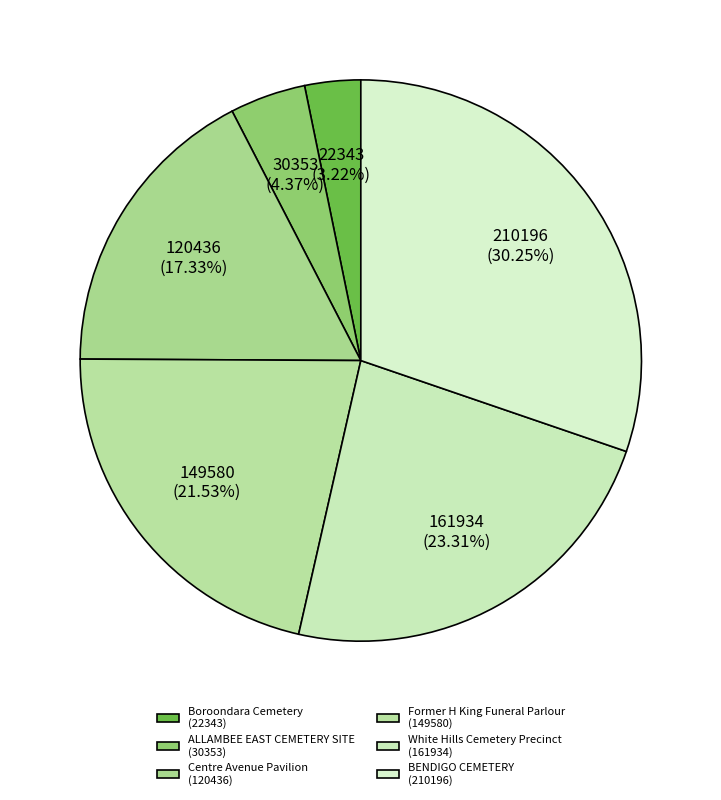

Rank the categories by value from lowest to highest.

Boroondara Cemetery, ALLAMBEE EAST CEMETERY SITE, Centre Avenue Pavilion, Former H King Funeral Parlour, White Hills Cemetery Precinct, BENDIGO CEMETERY